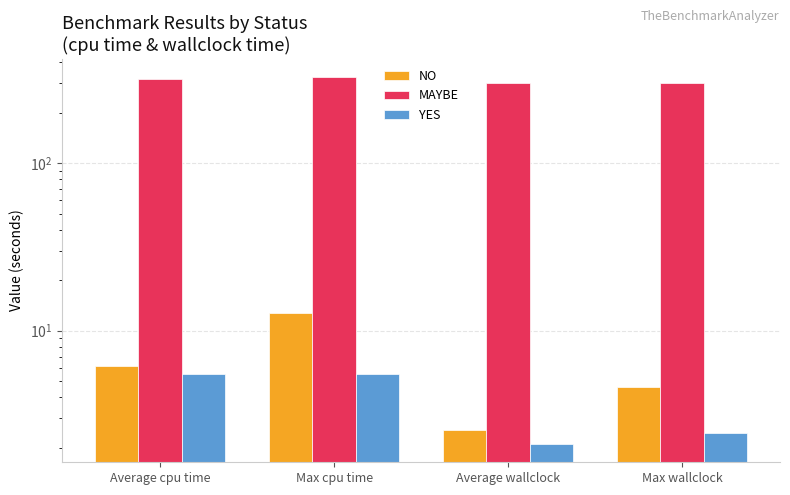

What is the spread (max minus min) of values at Average wallclock?

299.0